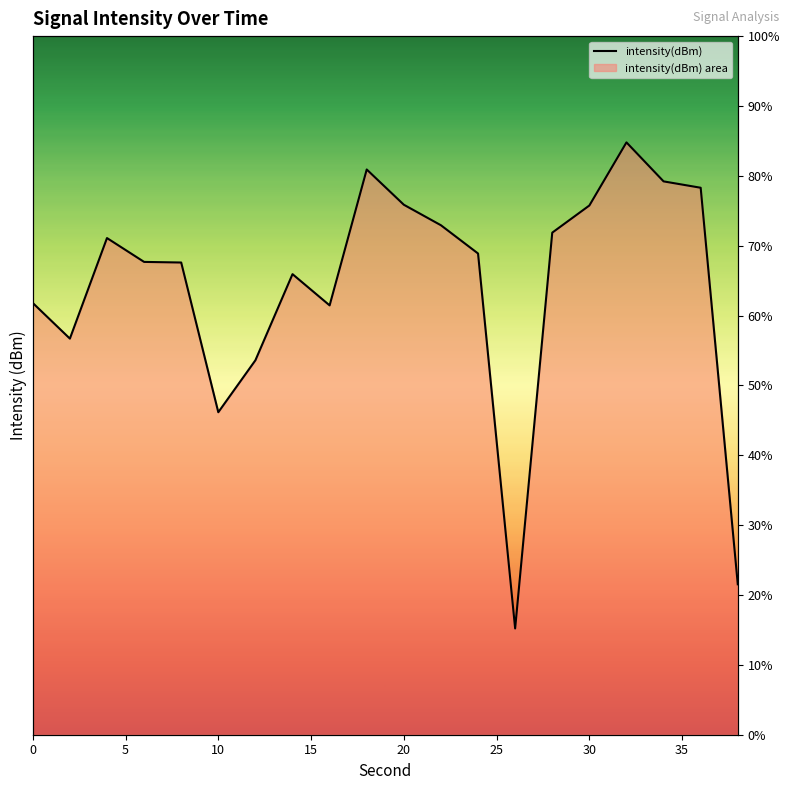

Where does the data first go above -127?

18